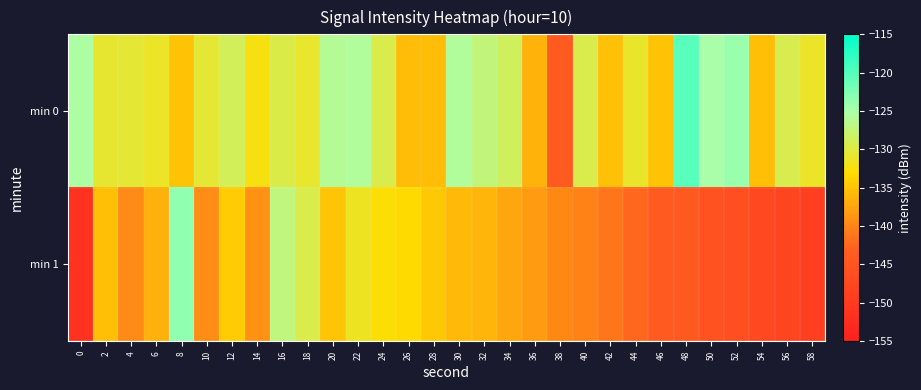

Which series has the widest spread of values?

min 1